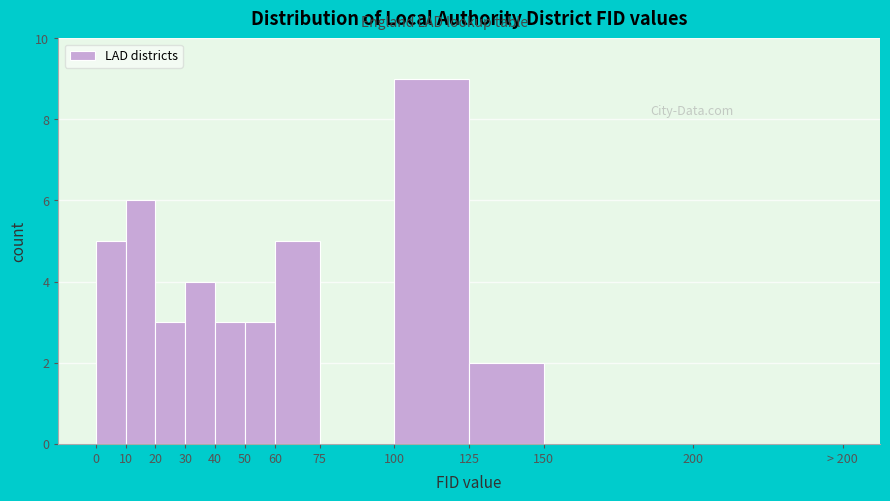

Reading right to left, transcribe all the data shown in this chart.

200=0	150=0	125=2	100=9	75=0	60=5	50=3	40=3	30=4	20=3	10=6	0=5